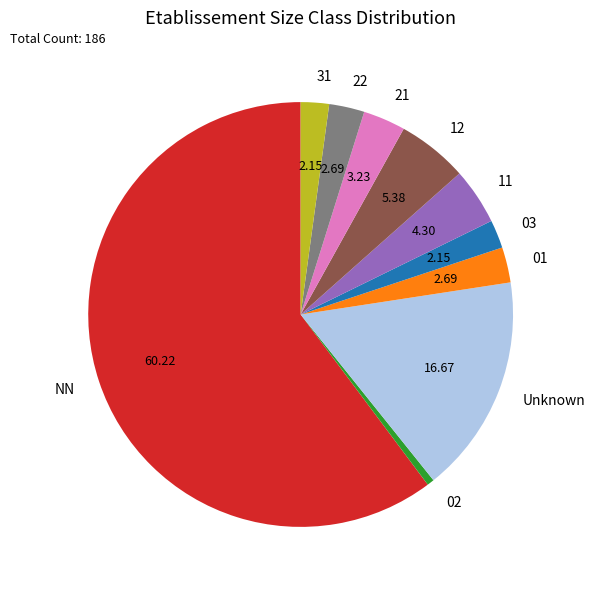

How many slices are in this pie chart?

10